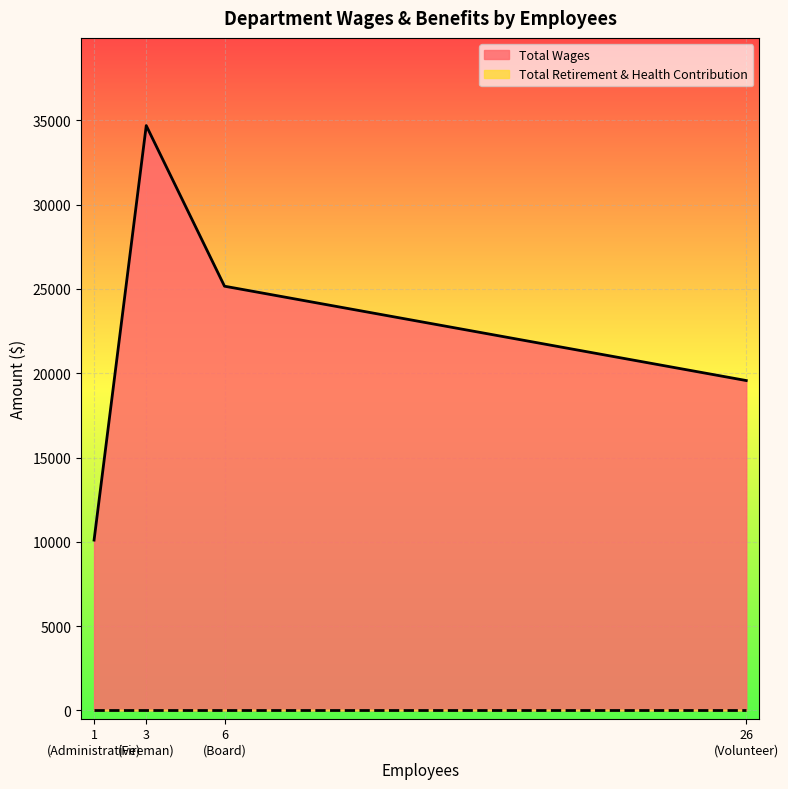

Rank the series by their maximum value, from lowest to highest.

Total Retirement & Health Contribution, Total Wages